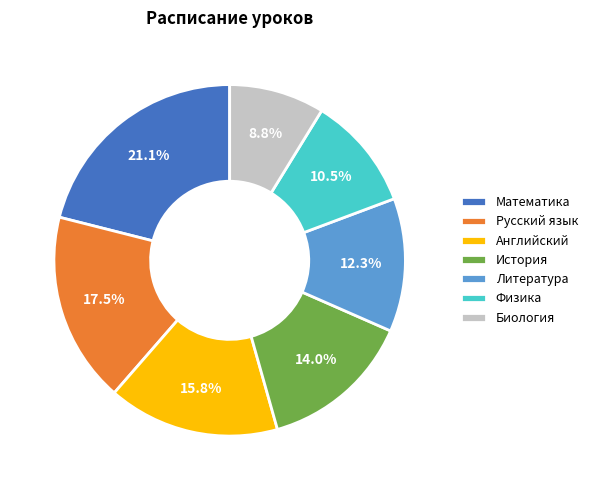

Which slice is the largest?

Математика